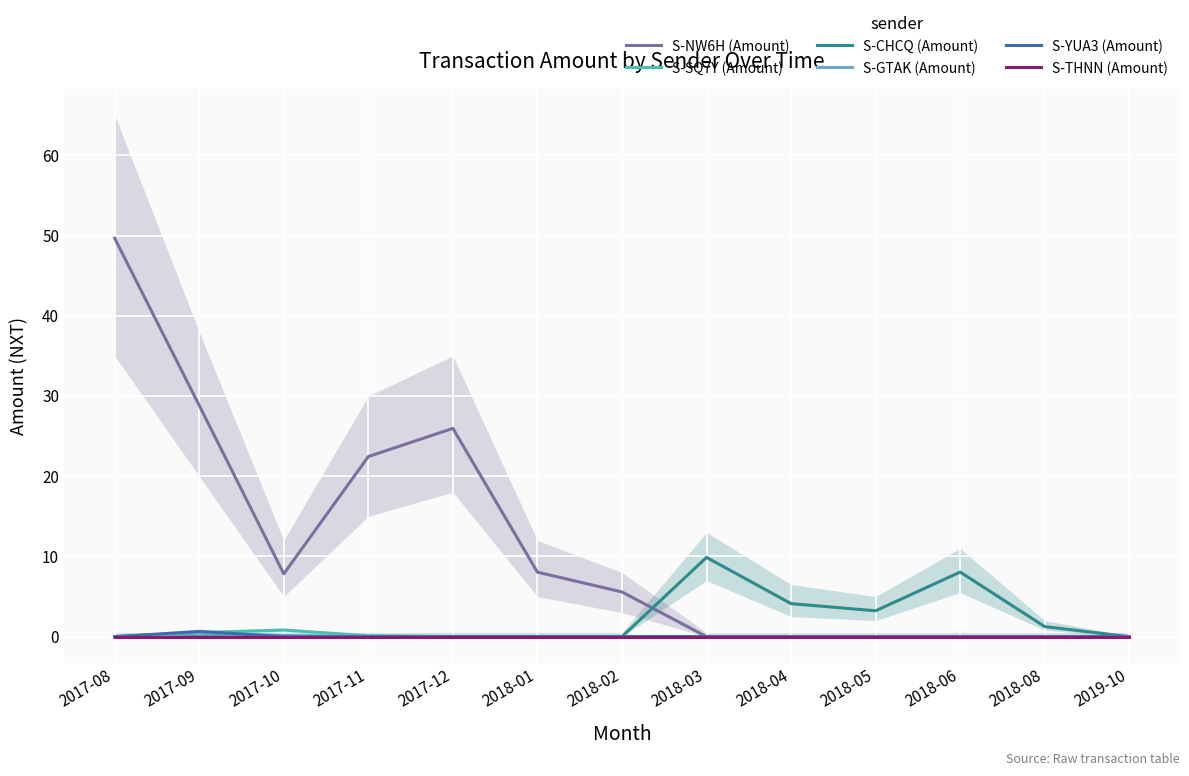

Which has a higher value, 2018-04 or 2018-01?

2018-01